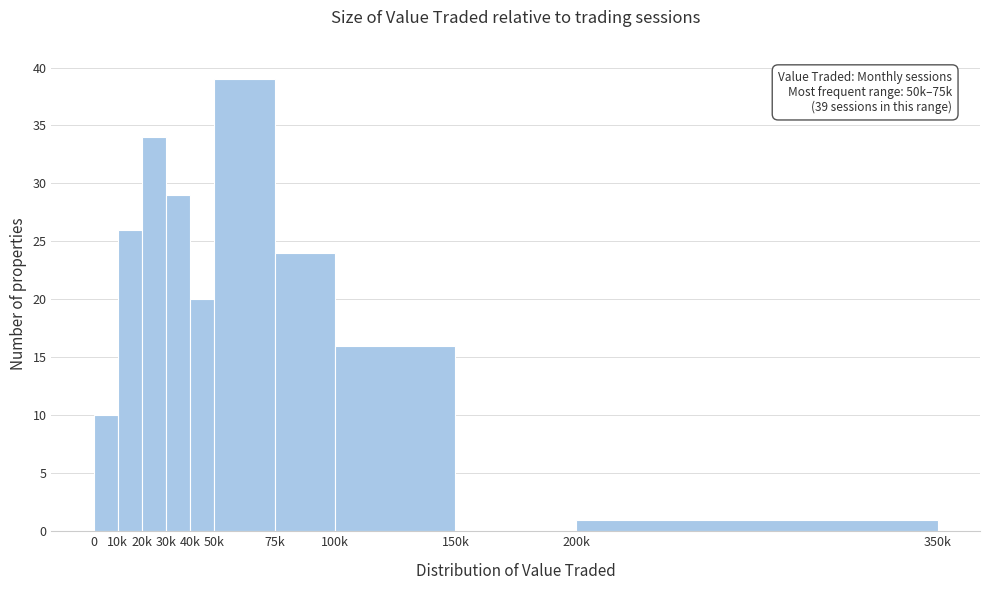

Reading left to right, extract all data points from this chart.

0=10	10k=26	20k=34	30k=29	40k=20	50k=39	75k=24	100k=16	150k=0	200k=1